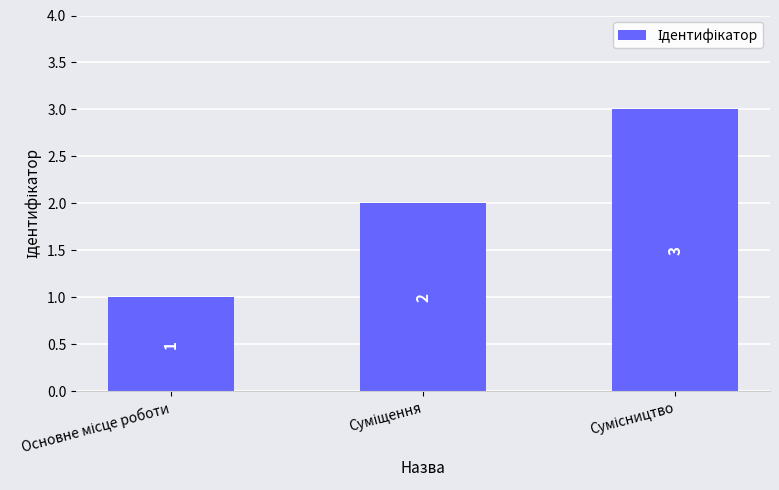

How many values are between 1 and 3?

3